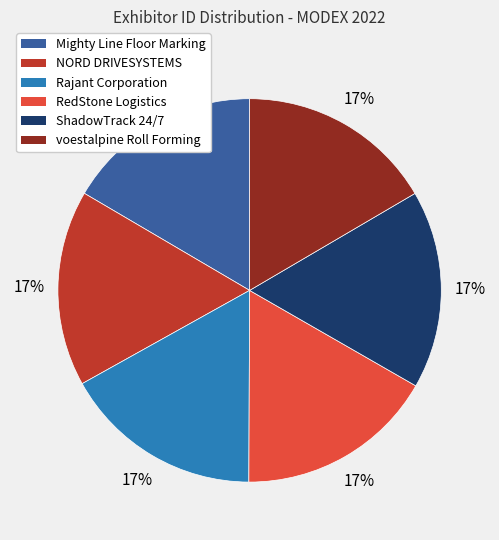

How many segments does this pie chart have?

6